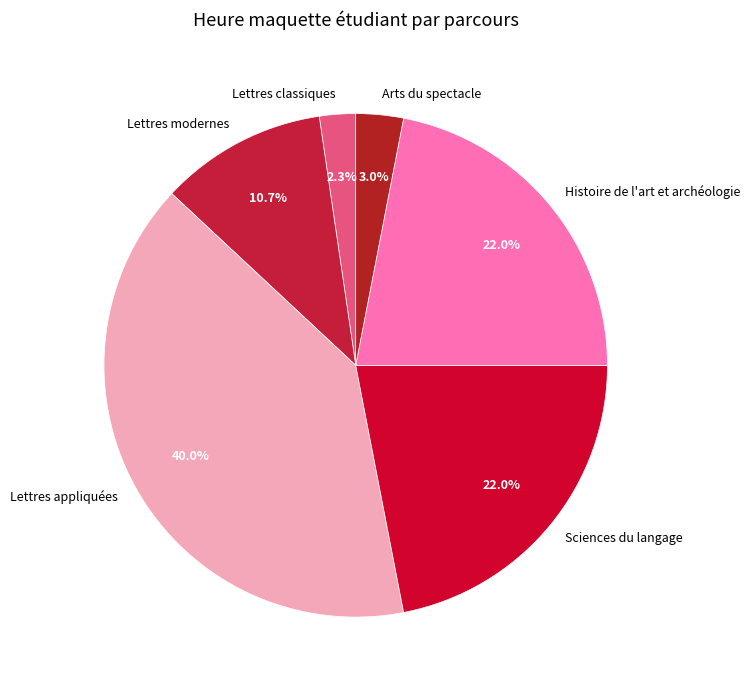

Is it true that Arts du spectacle is 13% of the pie?

False